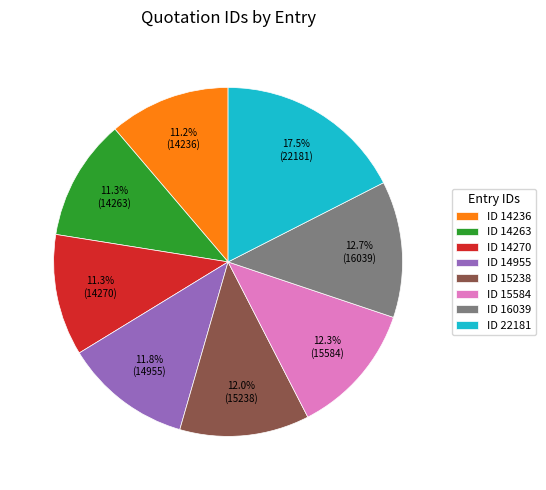

How much of the chart is everything except ID 15584?

87.7%